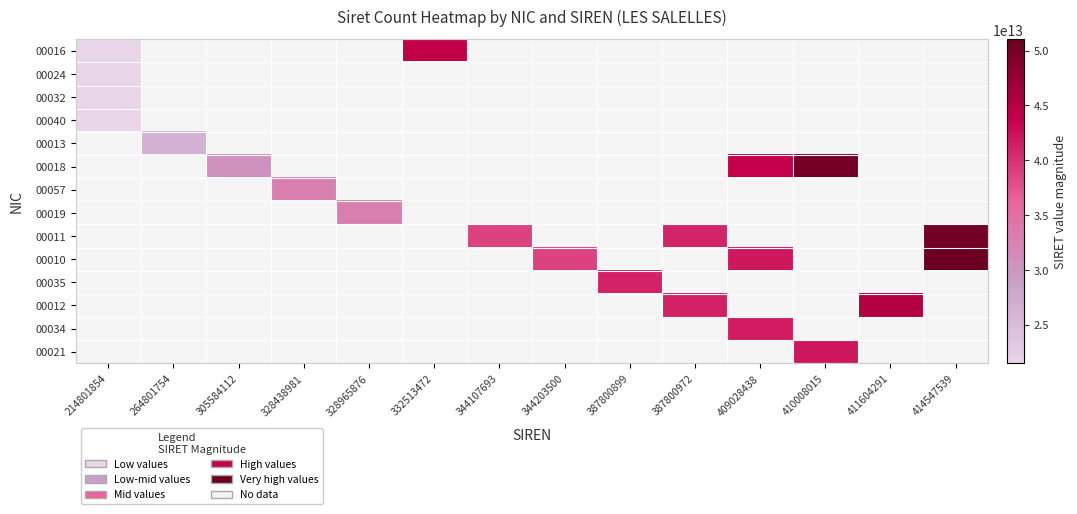

Which category has the highest value across all series?

414547539